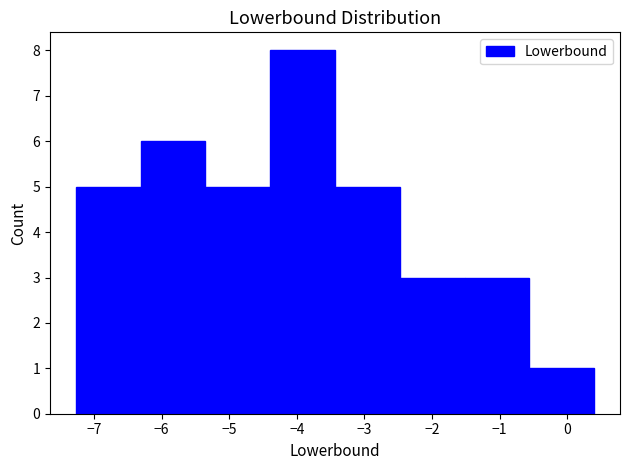

Which range on the x-axis has the tallest bar?

-4.4 to -3.4